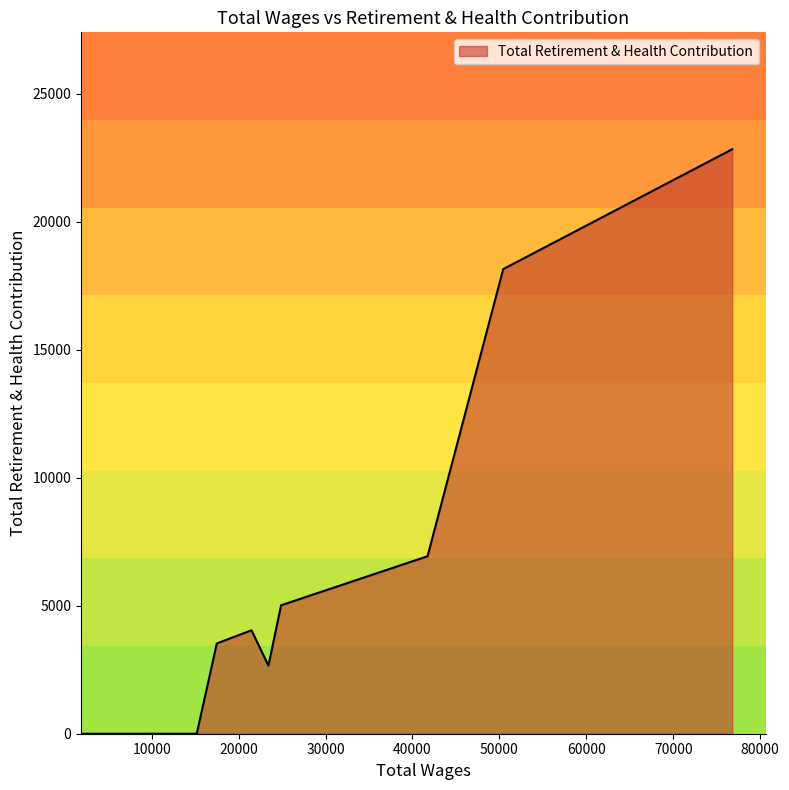

What is the difference between the maximum and minimum values?

22838